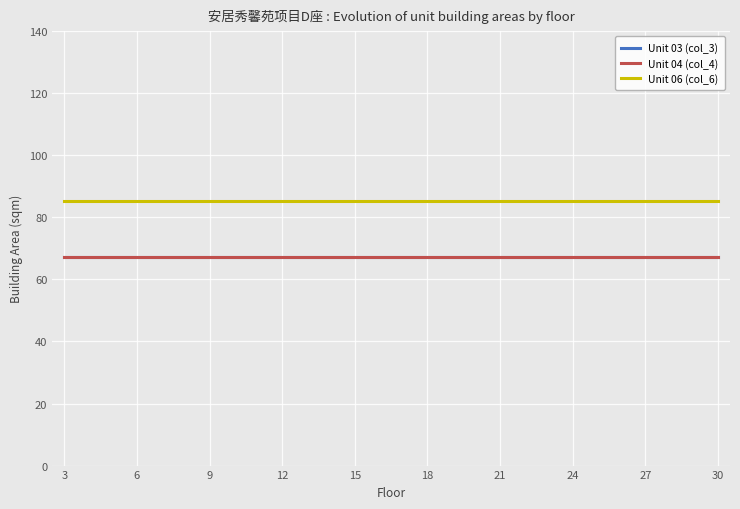

Does the chart display data point markers on the line(s)?

No